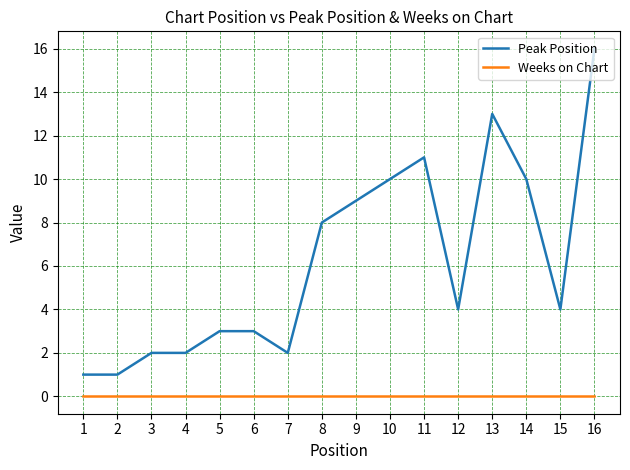

What is the spread (max minus min) of values at 11?

11